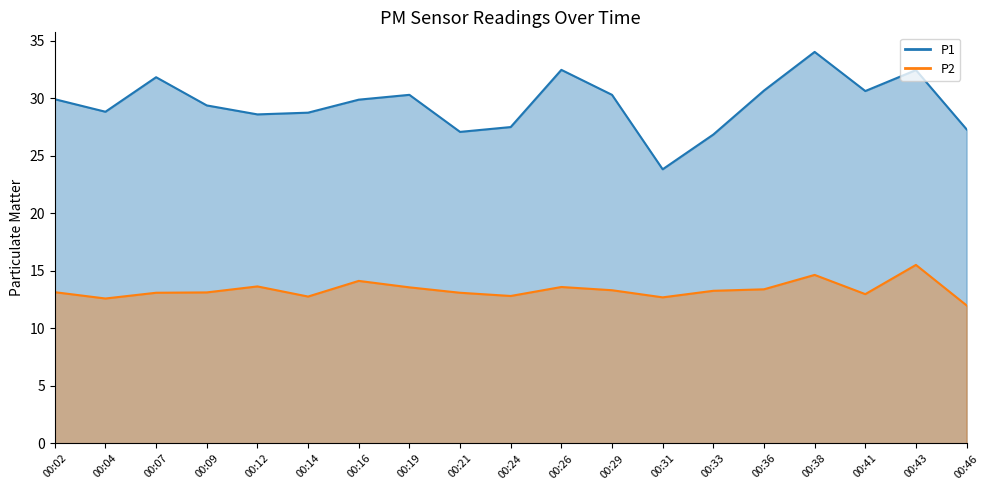

At which label is P2 closest to 13?

00:41